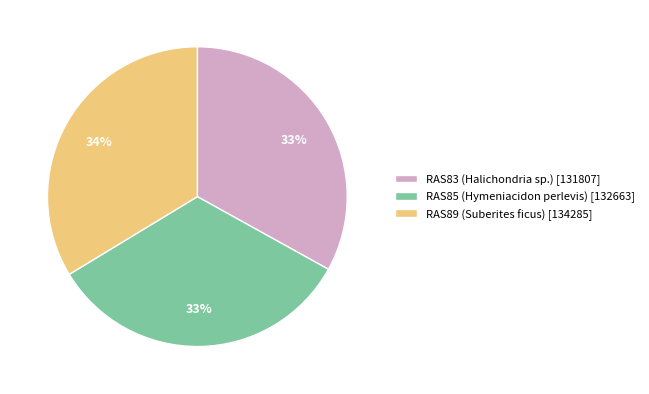

How many slices are in this pie chart?

3